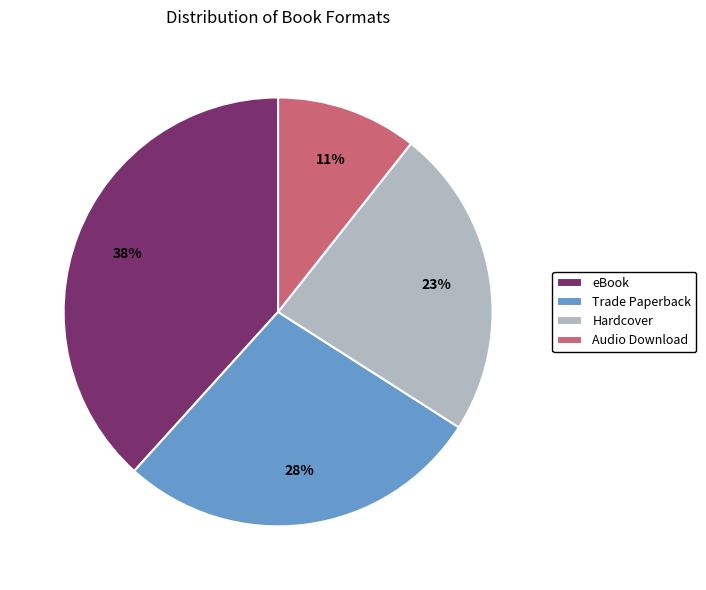

Between Hardcover and Trade Paperback, which is larger?

Trade Paperback